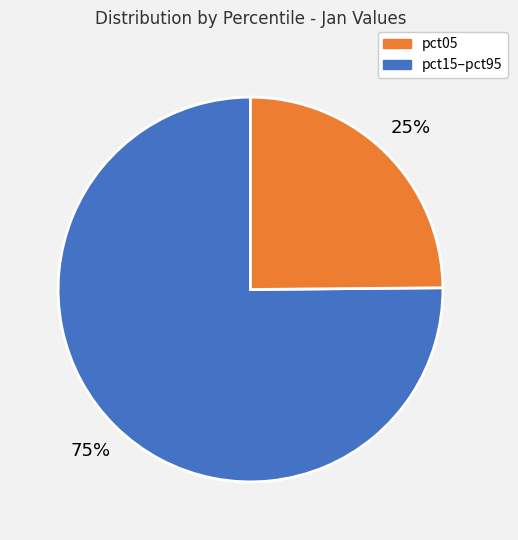

Count the number of slices in the pie.

2